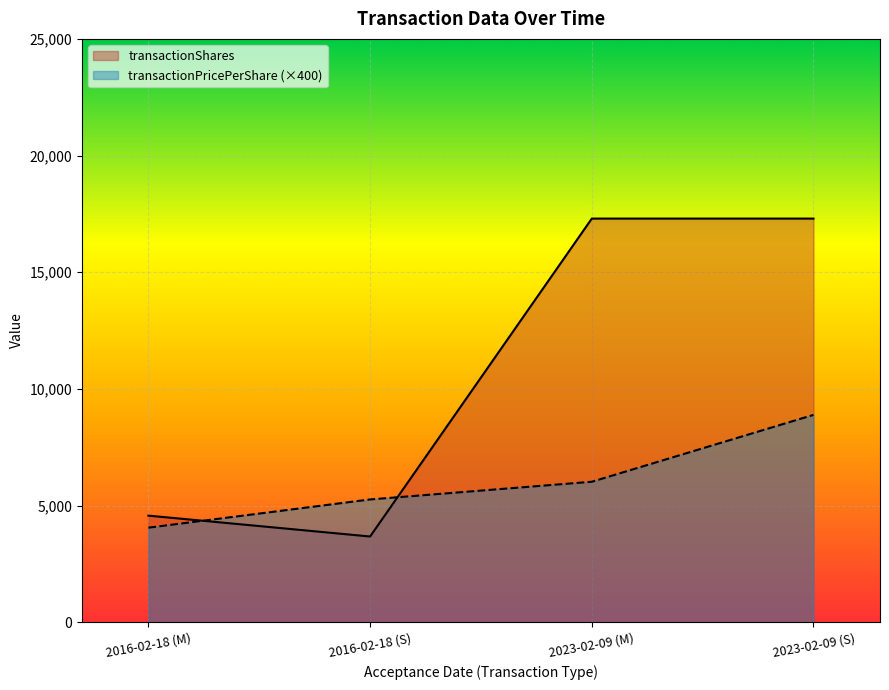

Which series has the largest total across all categories?

transactionShares